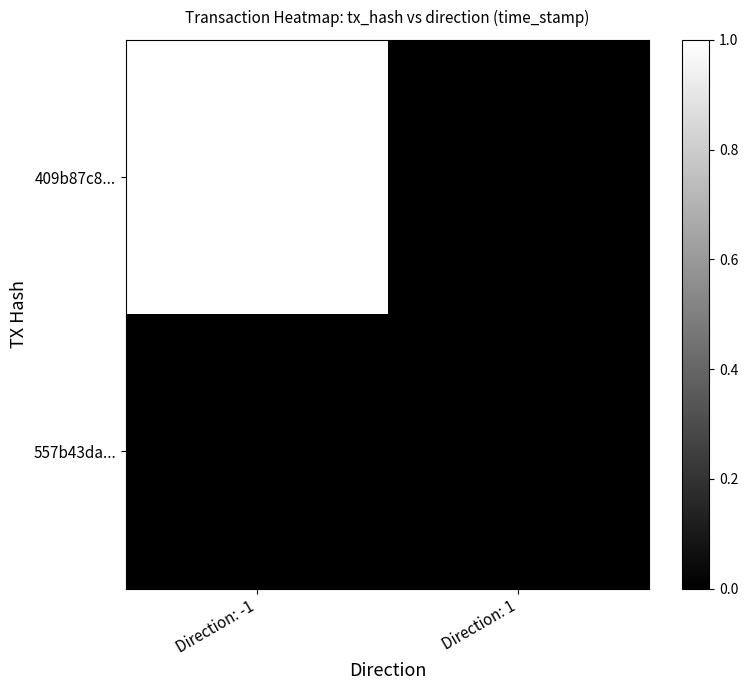

Which category has the lowest value across all series?

Direction: 1